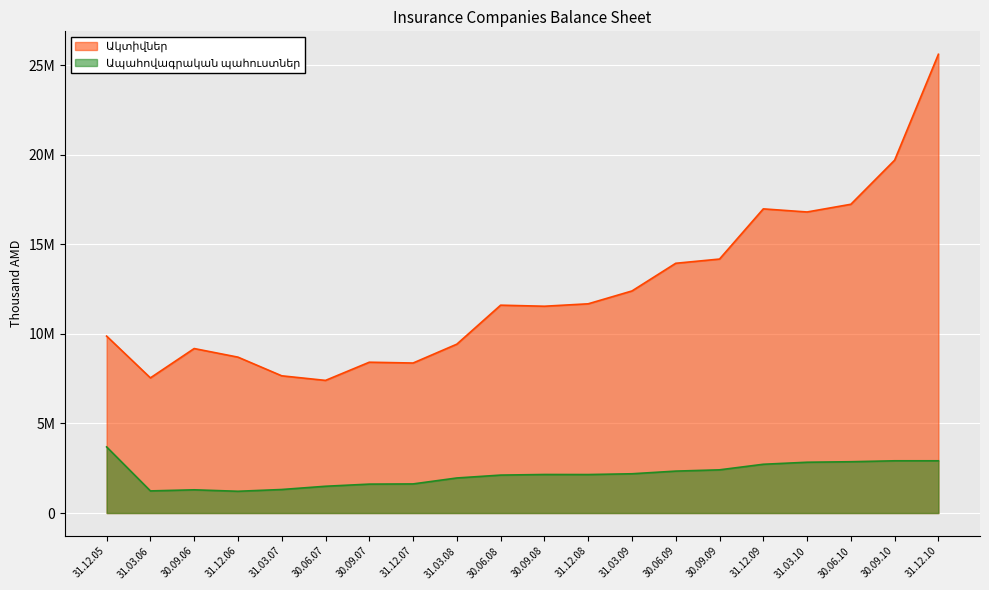

Between 31.03.09 and 31.03.07, which is larger?

31.03.09